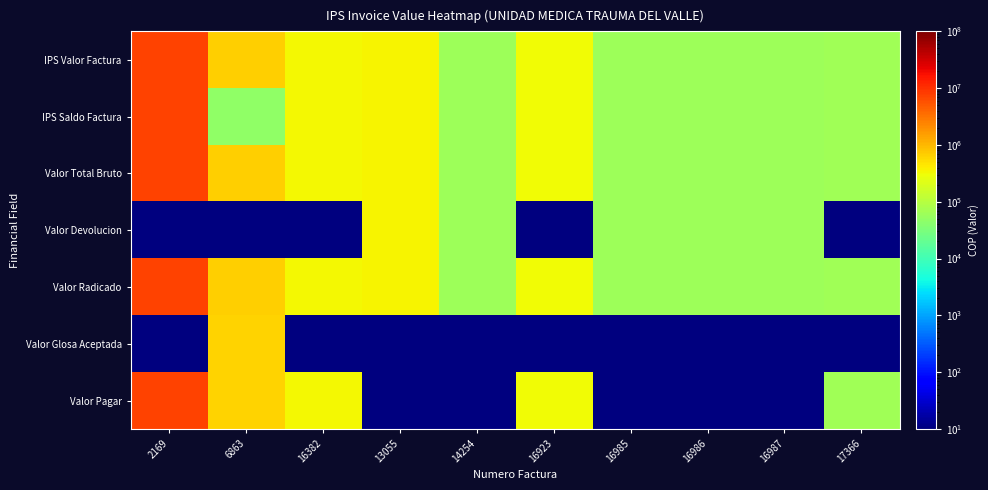

Which category has the lowest value across all series?

2169